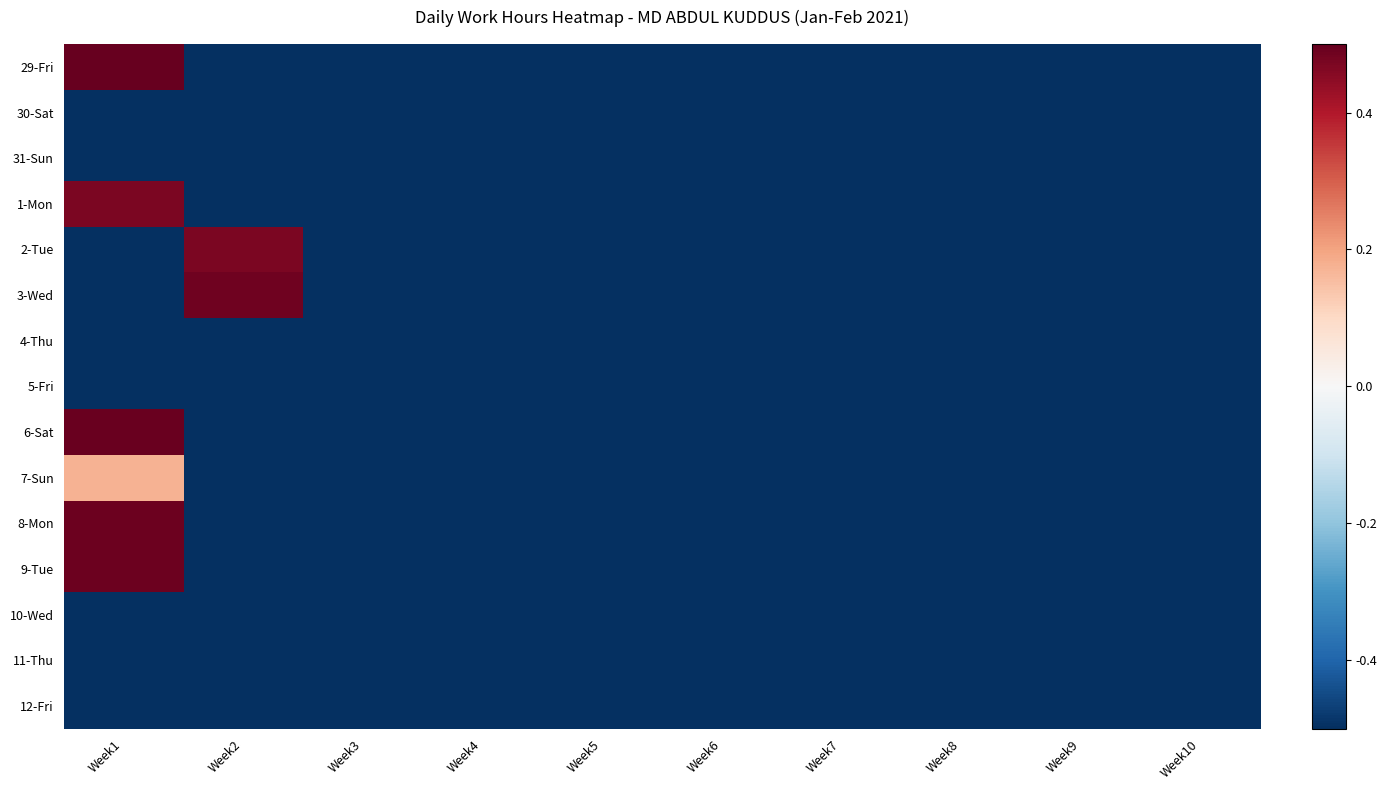

Reading left to right, list all the values displayed in this chart.

29-Fri: Week1=0.5	Week2=-0.5	Week3=-0.5	Week4=-0.5	Week5=-0.5	Week6=-0.5	Week7=-0.5	Week8=-0.5	Week9=-0.5	Week10=-0.5
30-Sat: Week1=-0.5	Week2=-0.5	Week3=-0.5	Week4=-0.5	Week5=-0.5	Week6=-0.5	Week7=-0.5	Week8=-0.5	Week9=-0.5	Week10=-0.5
31-Sun: Week1=-0.5	Week2=-0.5	Week3=-0.5	Week4=-0.5	Week5=-0.5	Week6=-0.5	Week7=-0.5	Week8=-0.5	Week9=-0.5	Week10=-0.5
1-Mon: Week1=0.5	Week2=-0.5	Week3=-0.5	Week4=-0.5	Week5=-0.5	Week6=-0.5	Week7=-0.5	Week8=-0.5	Week9=-0.5	Week10=-0.5
2-Tue: Week1=-0.5	Week2=0.5	Week3=-0.5	Week4=-0.5	Week5=-0.5	Week6=-0.5	Week7=-0.5	Week8=-0.5	Week9=-0.5	Week10=-0.5
3-Wed: Week1=-0.5	Week2=0.5	Week3=-0.5	Week4=-0.5	Week5=-0.5	Week6=-0.5	Week7=-0.5	Week8=-0.5	Week9=-0.5	Week10=-0.5
4-Thu: Week1=-0.5	Week2=-0.5	Week3=-0.5	Week4=-0.5	Week5=-0.5	Week6=-0.5	Week7=-0.5	Week8=-0.5	Week9=-0.5	Week10=-0.5
5-Fri: Week1=-0.5	Week2=-0.5	Week3=-0.5	Week4=-0.5	Week5=-0.5	Week6=-0.5	Week7=-0.5	Week8=-0.5	Week9=-0.5	Week10=-0.5
6-Sat: Week1=0.5	Week2=-0.5	Week3=-0.5	Week4=-0.5	Week5=-0.5	Week6=-0.5	Week7=-0.5	Week8=-0.5	Week9=-0.5	Week10=-0.5
7-Sun: Week1=0.2	Week2=-0.5	Week3=-0.5	Week4=-0.5	Week5=-0.5	Week6=-0.5	Week7=-0.5	Week8=-0.5	Week9=-0.5	Week10=-0.5
8-Mon: Week1=0.5	Week2=-0.5	Week3=-0.5	Week4=-0.5	Week5=-0.5	Week6=-0.5	Week7=-0.5	Week8=-0.5	Week9=-0.5	Week10=-0.5
9-Tue: Week1=0.5	Week2=-0.5	Week3=-0.5	Week4=-0.5	Week5=-0.5	Week6=-0.5	Week7=-0.5	Week8=-0.5	Week9=-0.5	Week10=-0.5
10-Wed: Week1=-0.5	Week2=-0.5	Week3=-0.5	Week4=-0.5	Week5=-0.5	Week6=-0.5	Week7=-0.5	Week8=-0.5	Week9=-0.5	Week10=-0.5
11-Thu: Week1=-0.5	Week2=-0.5	Week3=-0.5	Week4=-0.5	Week5=-0.5	Week6=-0.5	Week7=-0.5	Week8=-0.5	Week9=-0.5	Week10=-0.5
12-Fri: Week1=-0.5	Week2=-0.5	Week3=-0.5	Week4=-0.5	Week5=-0.5	Week6=-0.5	Week7=-0.5	Week8=-0.5	Week9=-0.5	Week10=-0.5